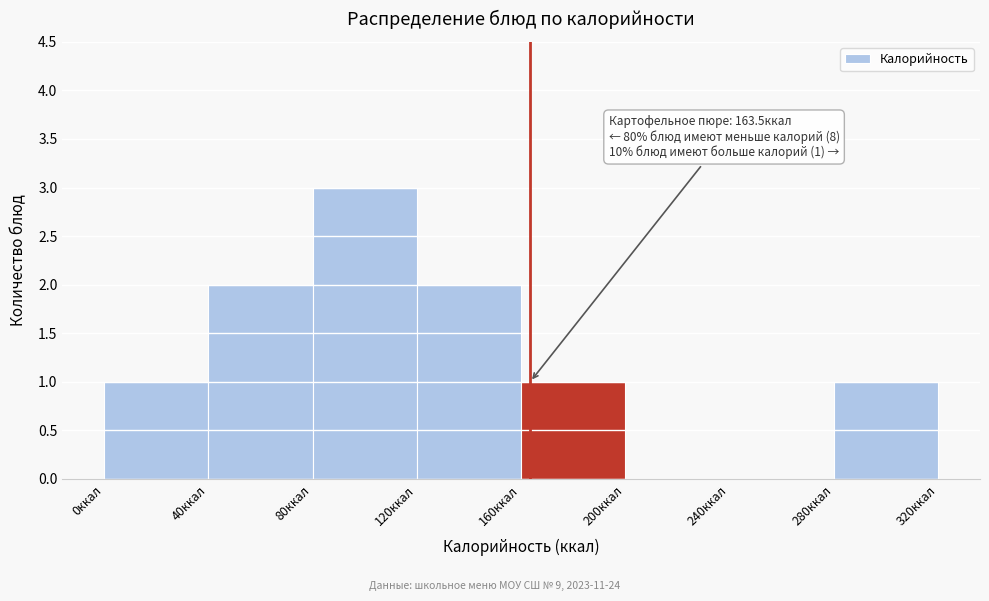

Which range on the x-axis has the tallest bar?

80 to 120